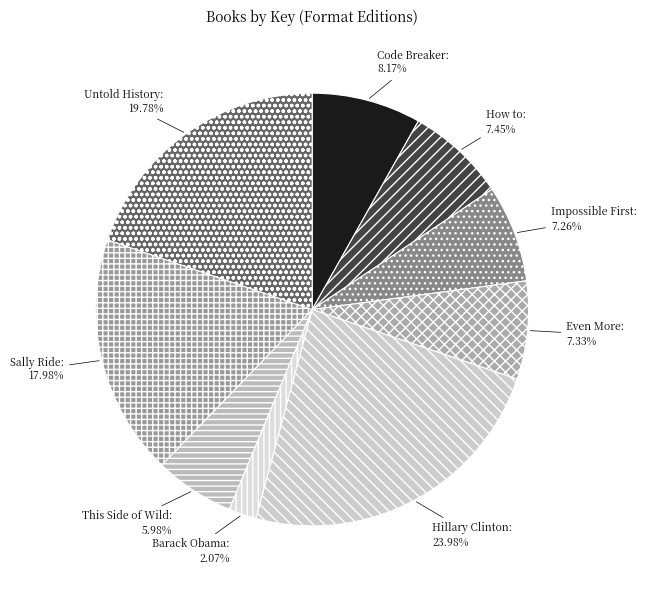

Which slice is the smallest?

Barack Obama